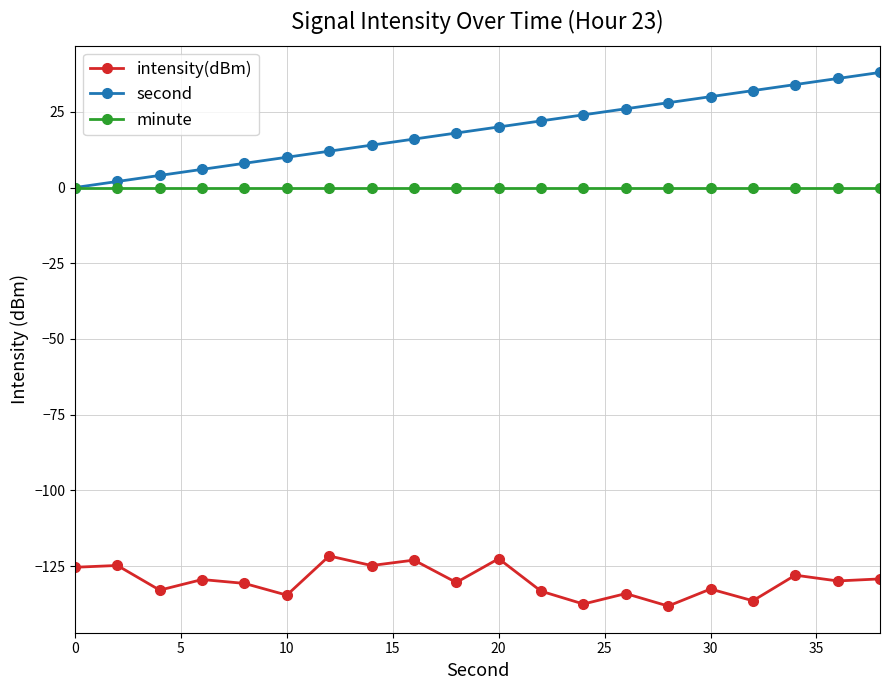

At how many categories does at least one series exceed -58?

20